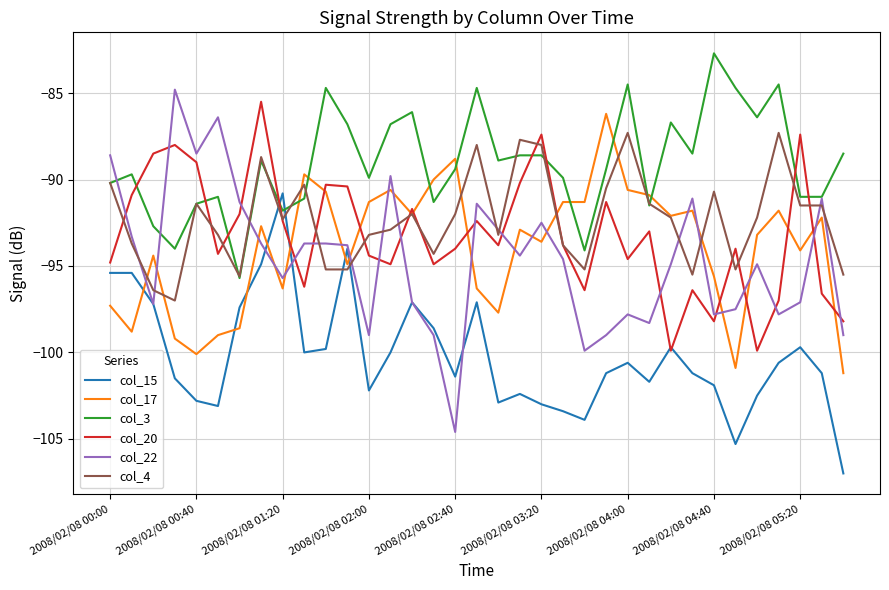

What is the maximum value for col_4?

-87.3